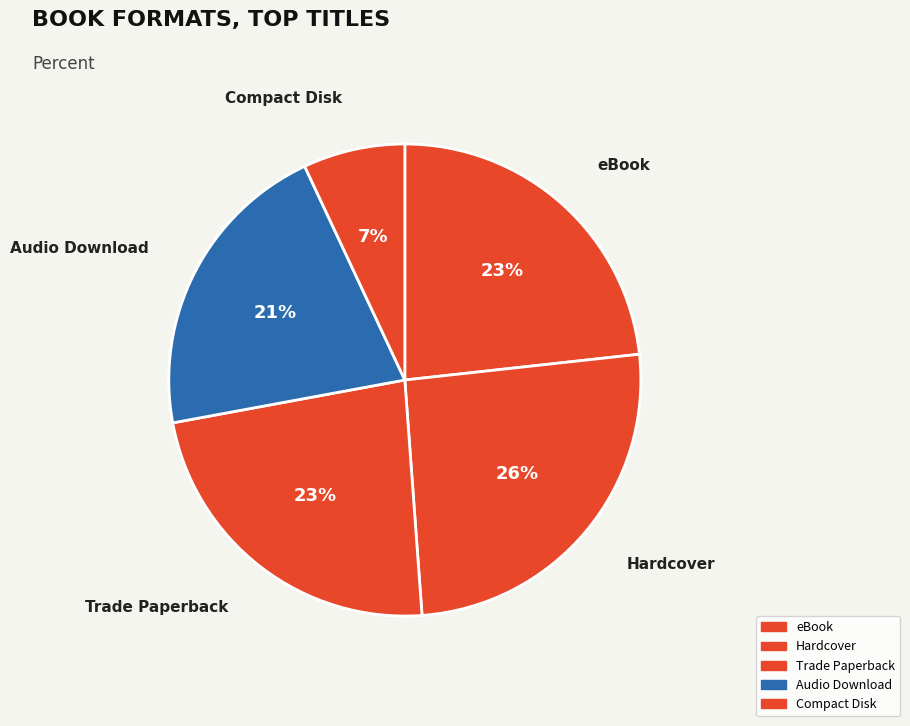

Is it true that eBook is 23% of the pie?

True